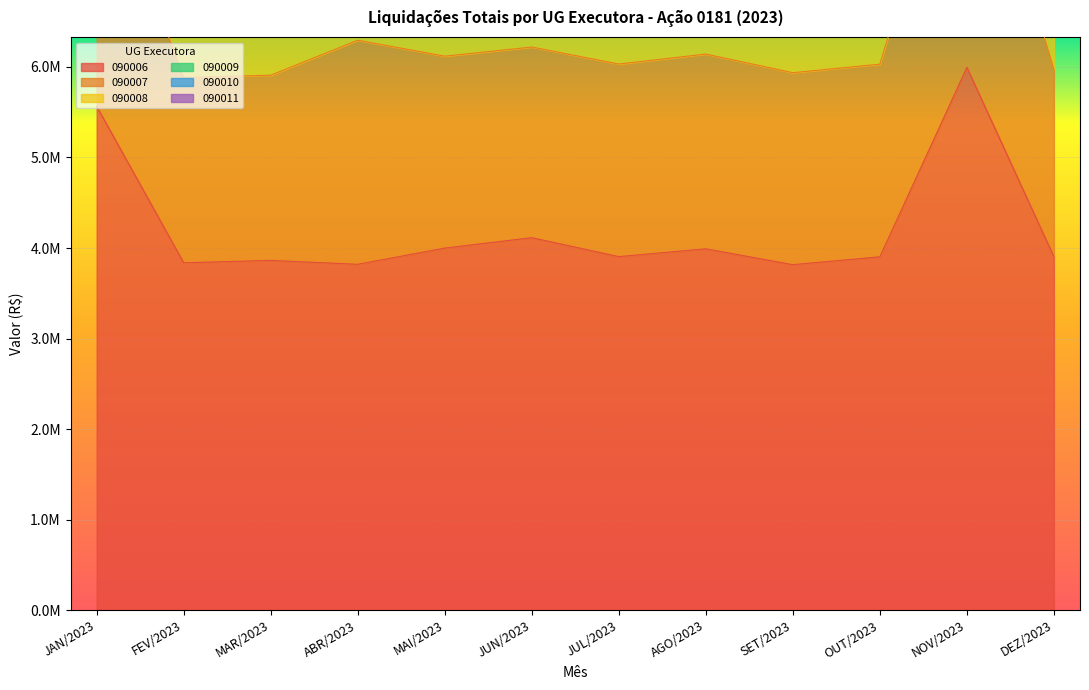

Which series has the widest spread of values?

090010